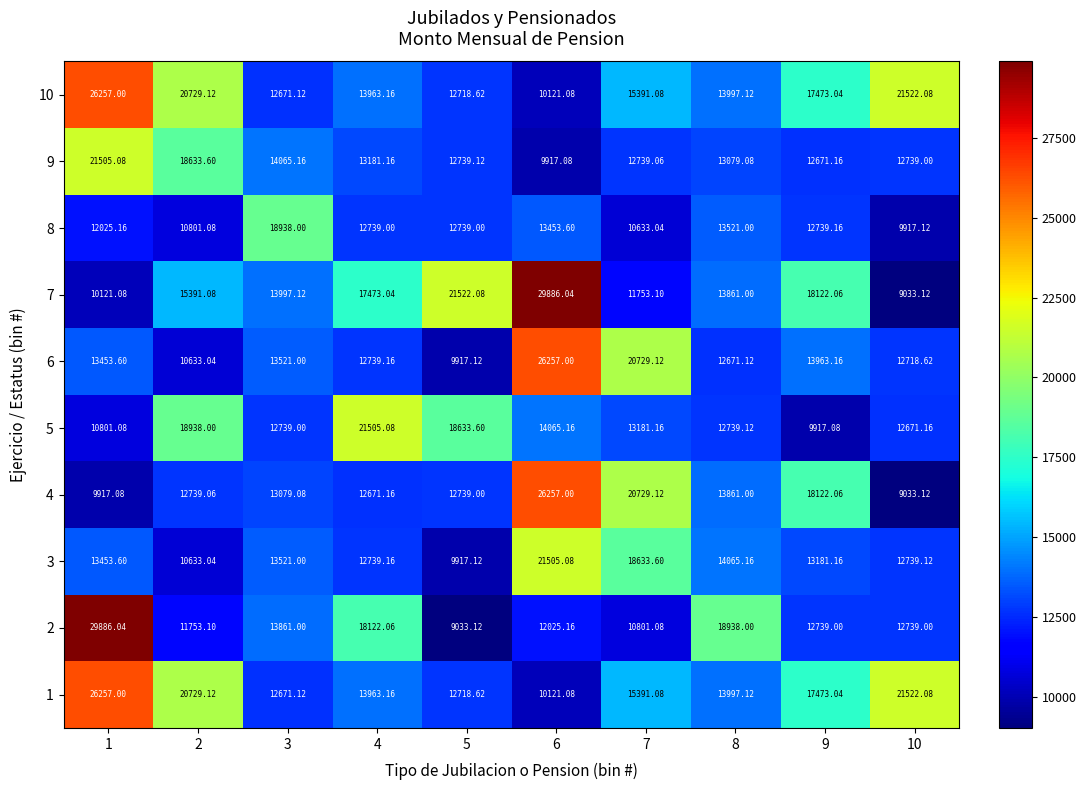

What is the total value across all series at 6?

173608.3